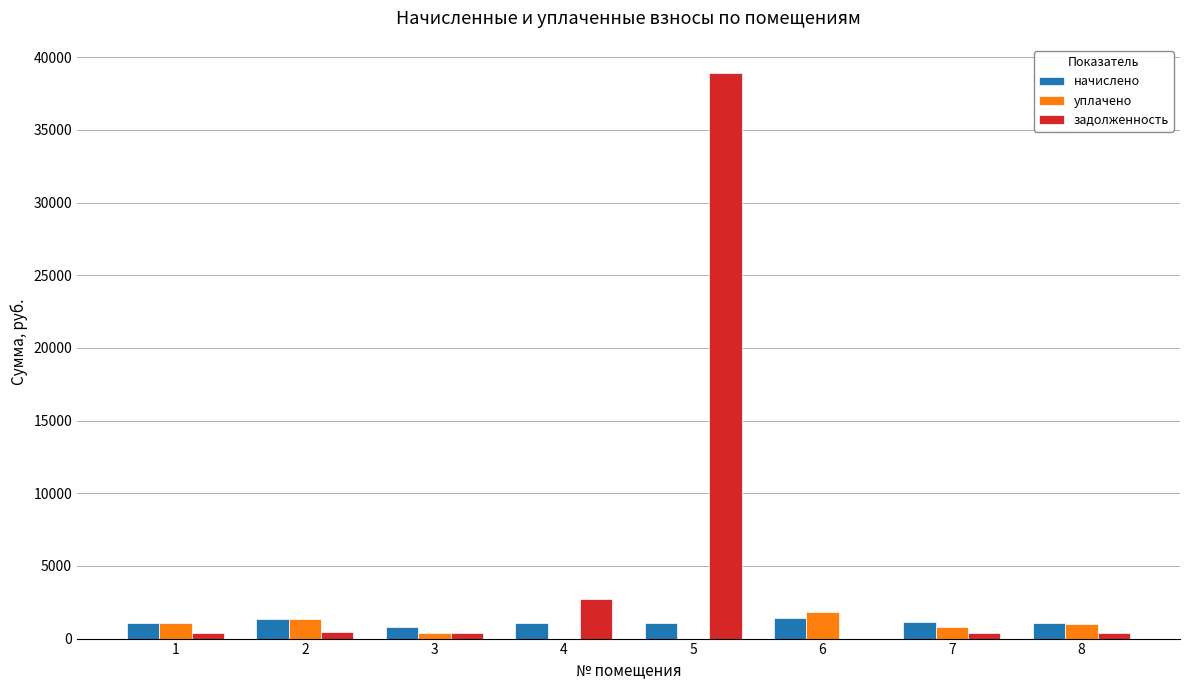

What are all the series names shown in the legend?

начислено, уплачено, задолженность